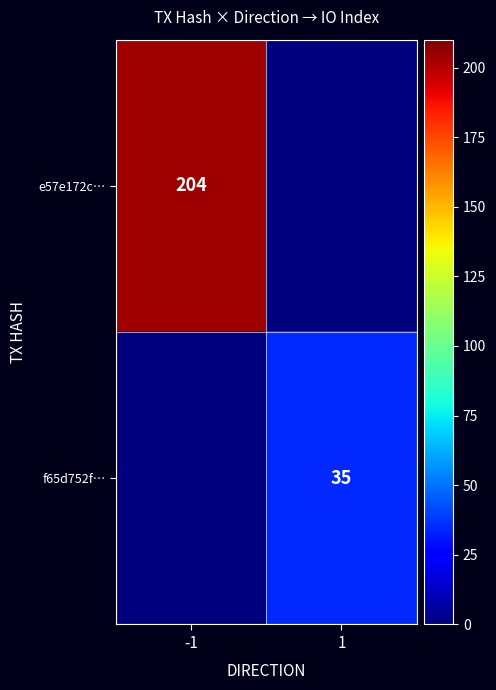

At which category is the sum across all series the highest?

-1